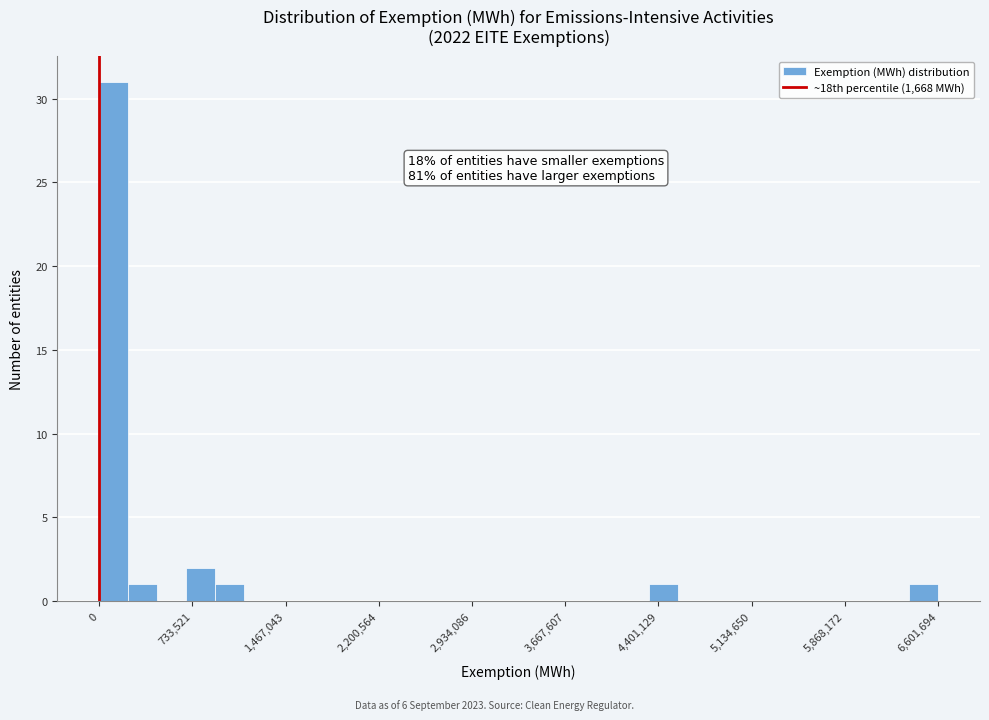

Read against the x-axis, roughly where is the centre of the tallest bar?

100000